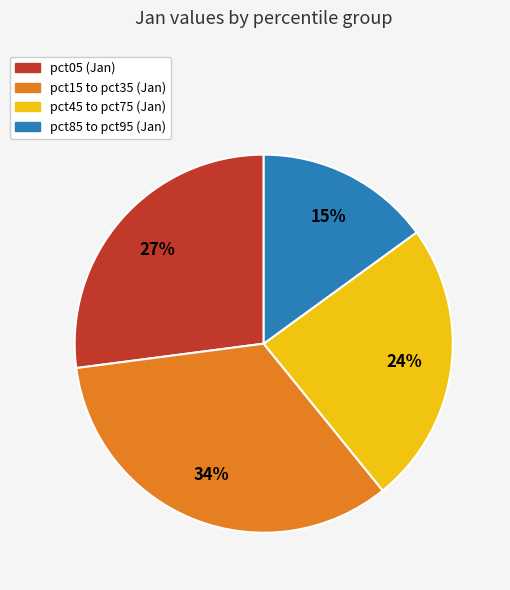

Is there any slice that represents more than half of the pie?

No